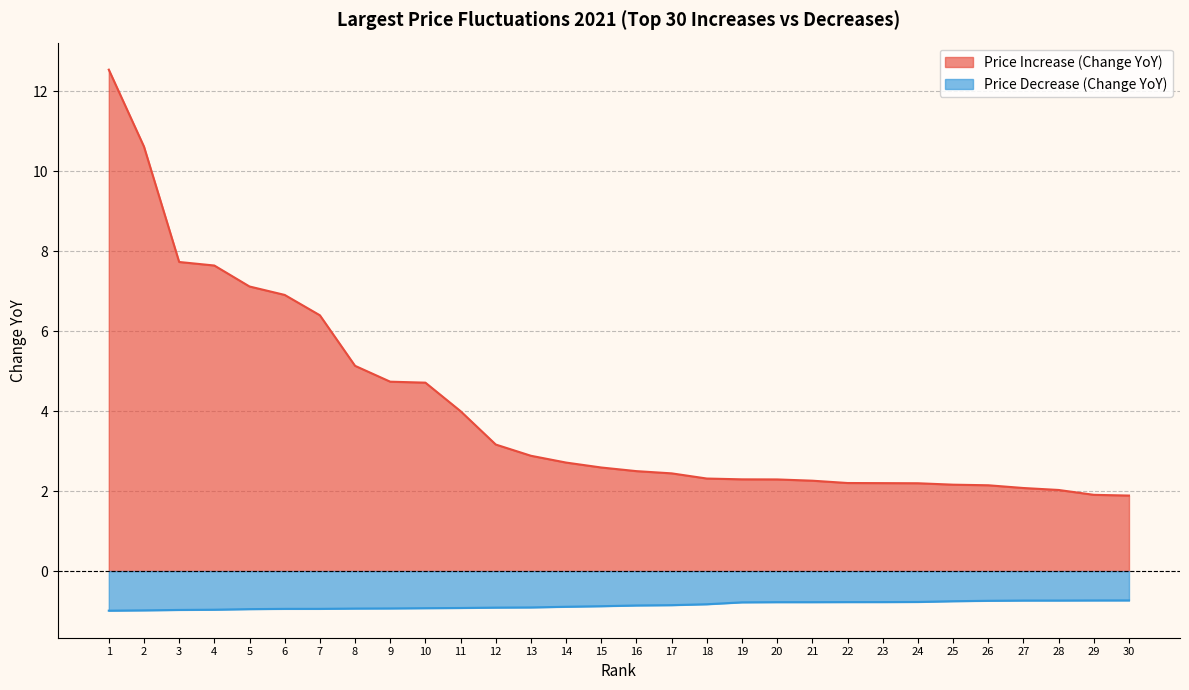

What are all the series names shown in the legend?

Price Increase (Change YoY), Price Decrease (Change YoY)